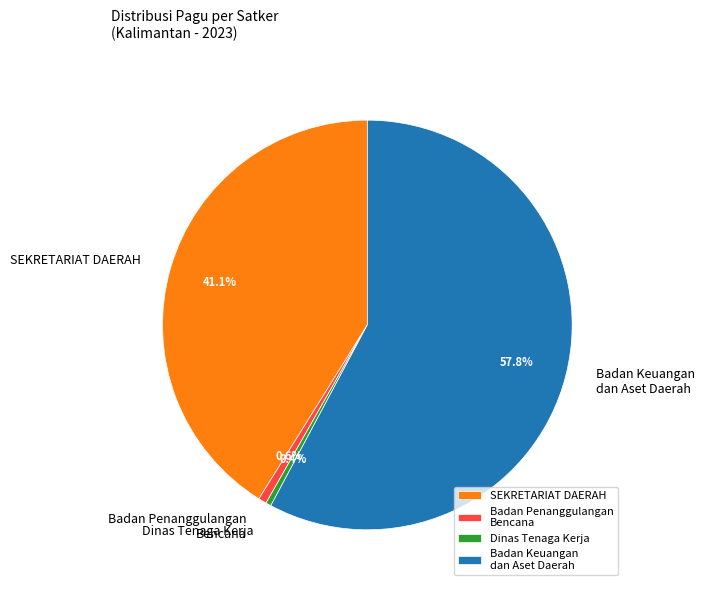

Which category has the biggest portion of the pie?

Badan Keuangan dan Aset Daerah